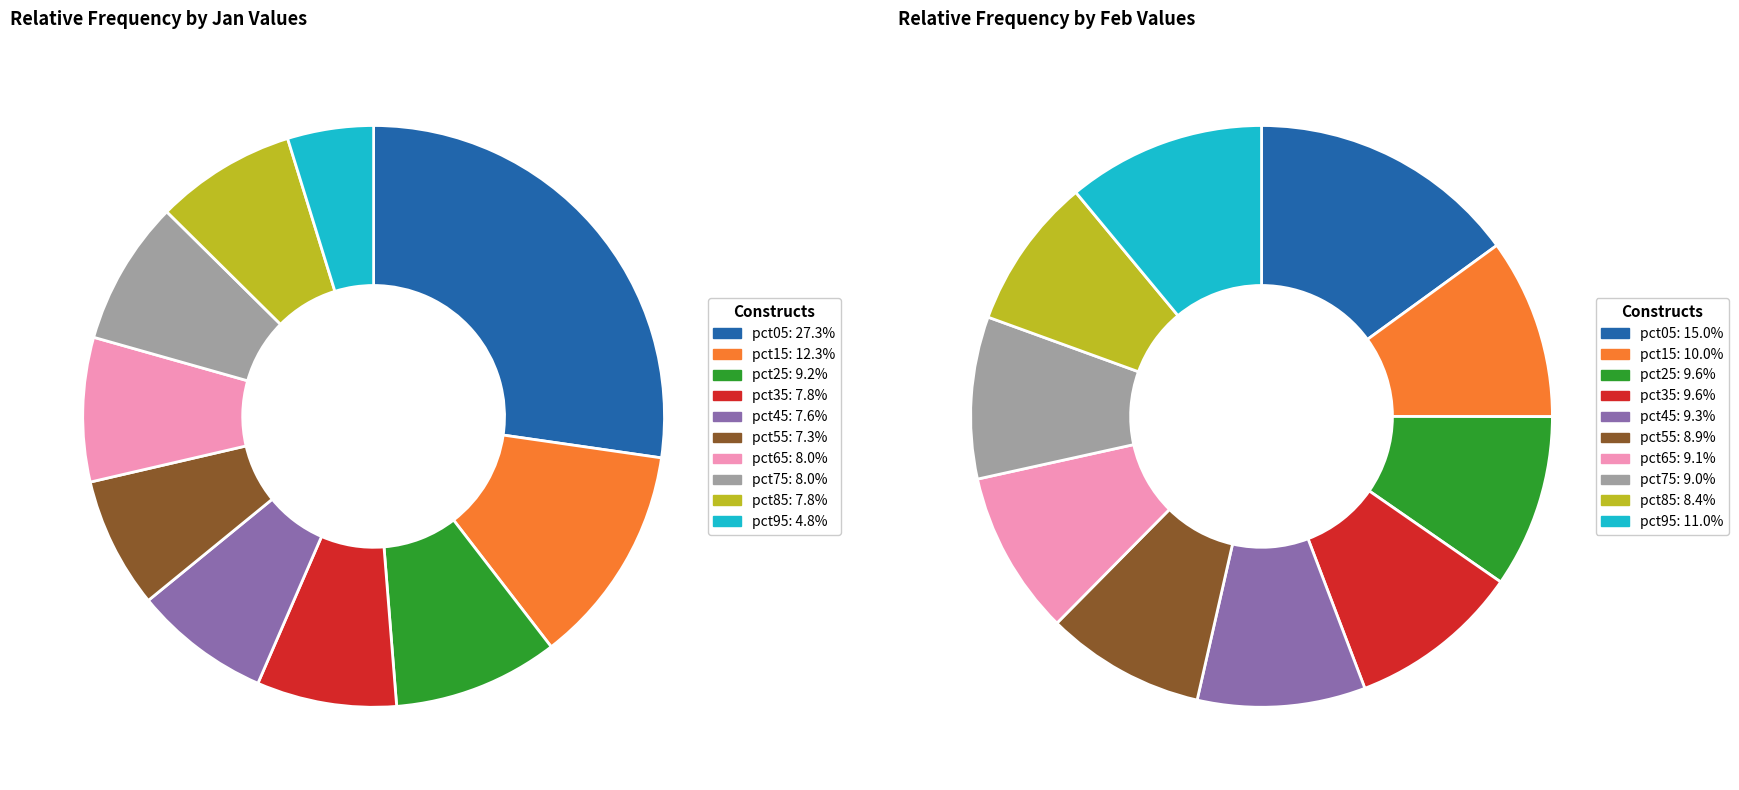

Which series has the widest spread of values?

values_jan